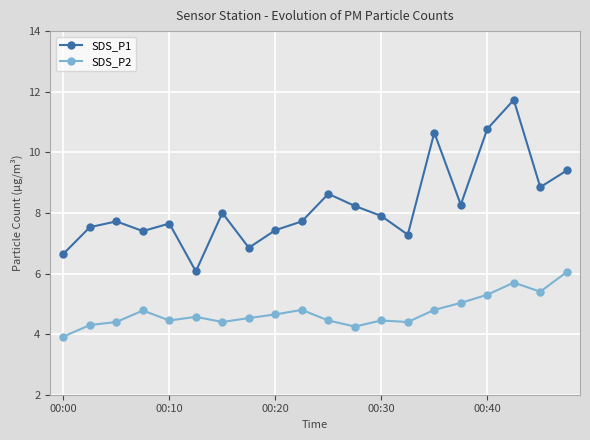

Which series has the widest spread of values?

SDS_P1